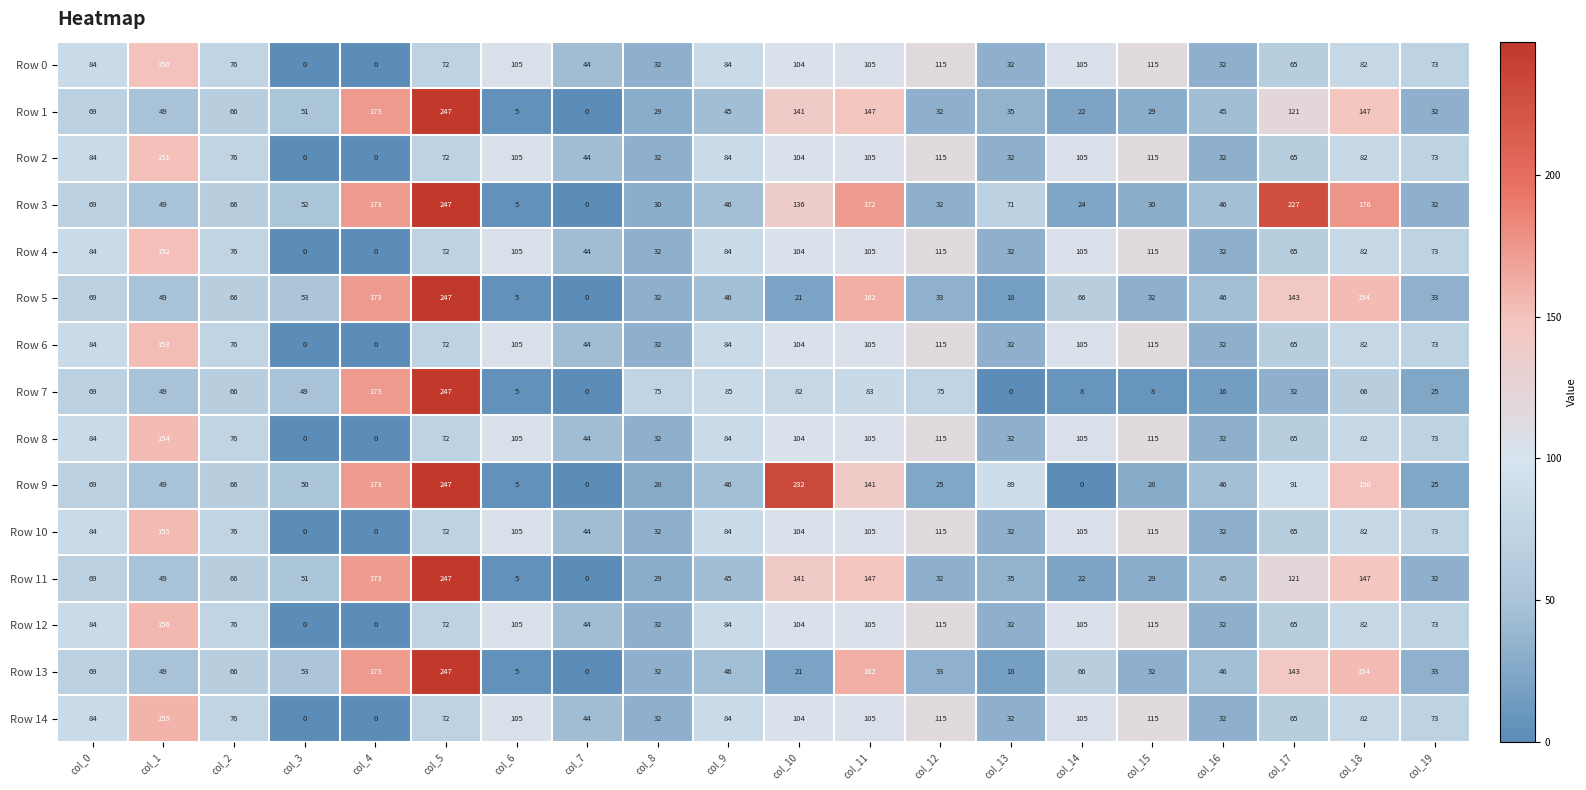

Is the value of Row 10 at col_19 greater than the value of Row 0 at col_11?

No